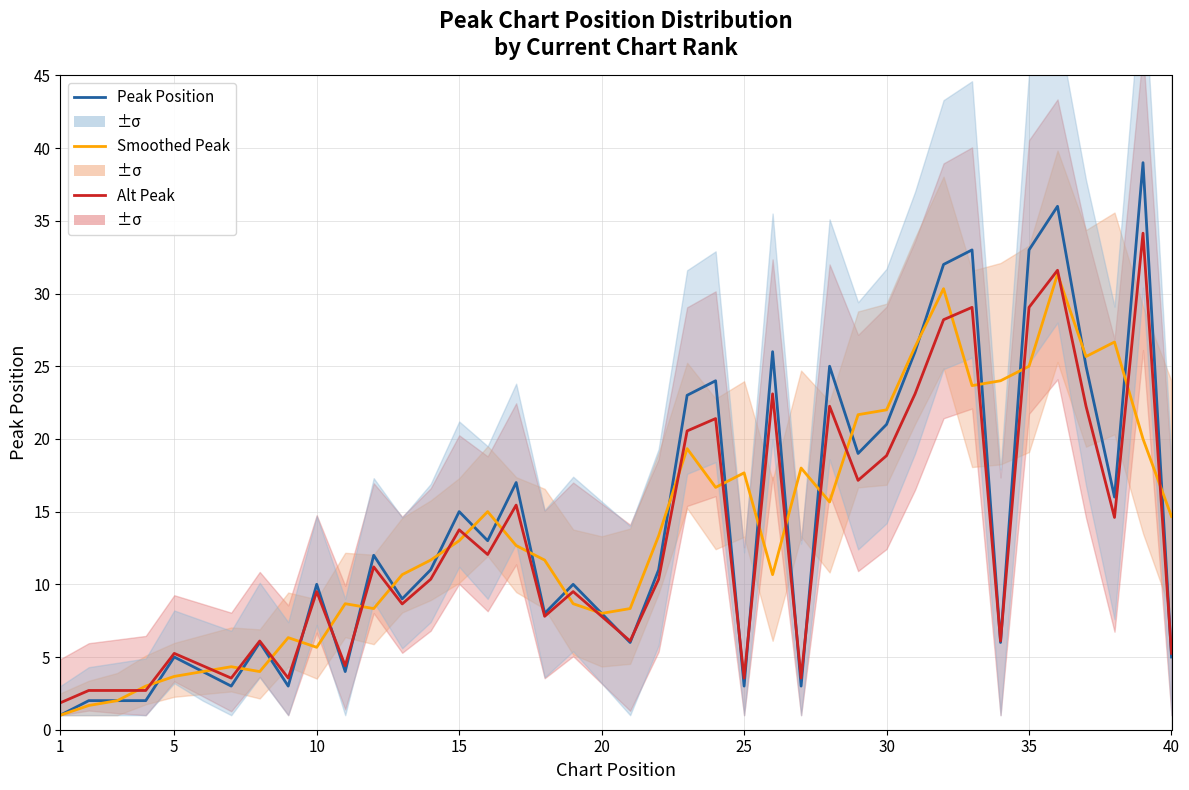

Is the value of Peak Position at 36 greater than the value of Smoothed Peak at 38?

Yes